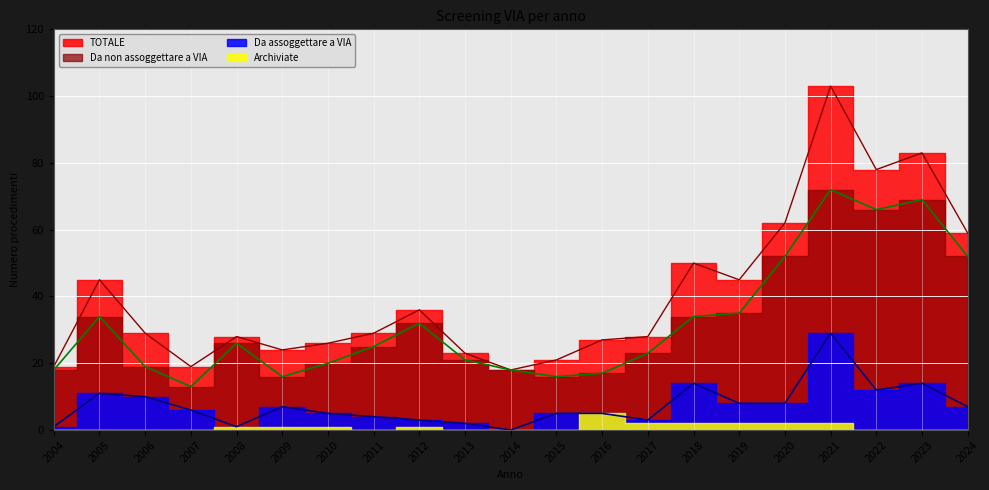

True or false: TOTALE and Da assoggettare a VIA cross at least once.

False